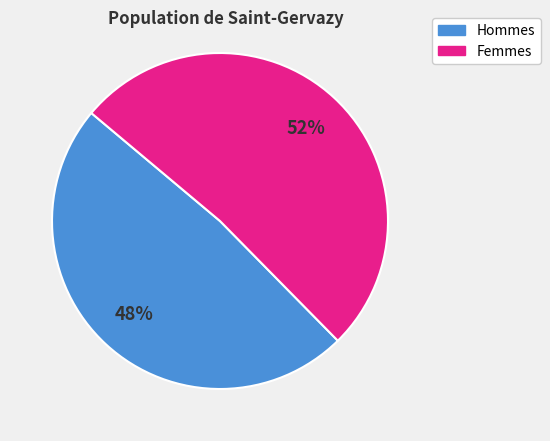

To the nearest percent, what is the average slice percentage?

50%